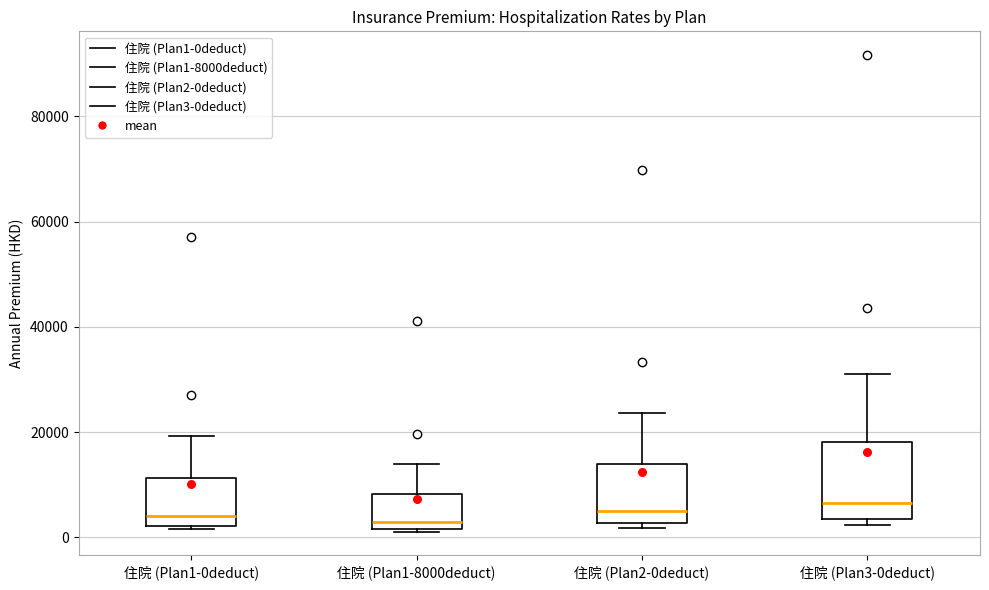

Where is the lower edge of the box for 住院 (Plan2-0deduct) on the y-axis? The values are not printed on the chart, so give them approximately, as read against the axis.

2000